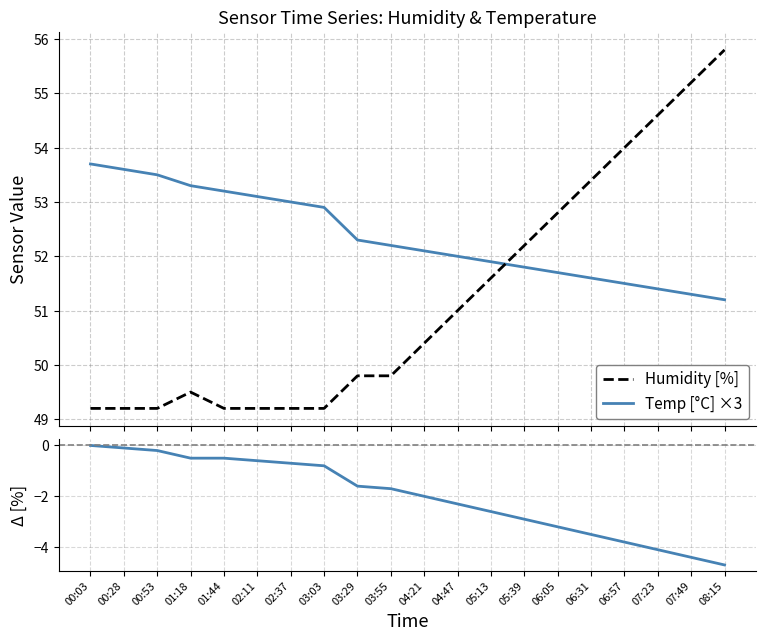

Does the chart have visible grid lines?

Yes